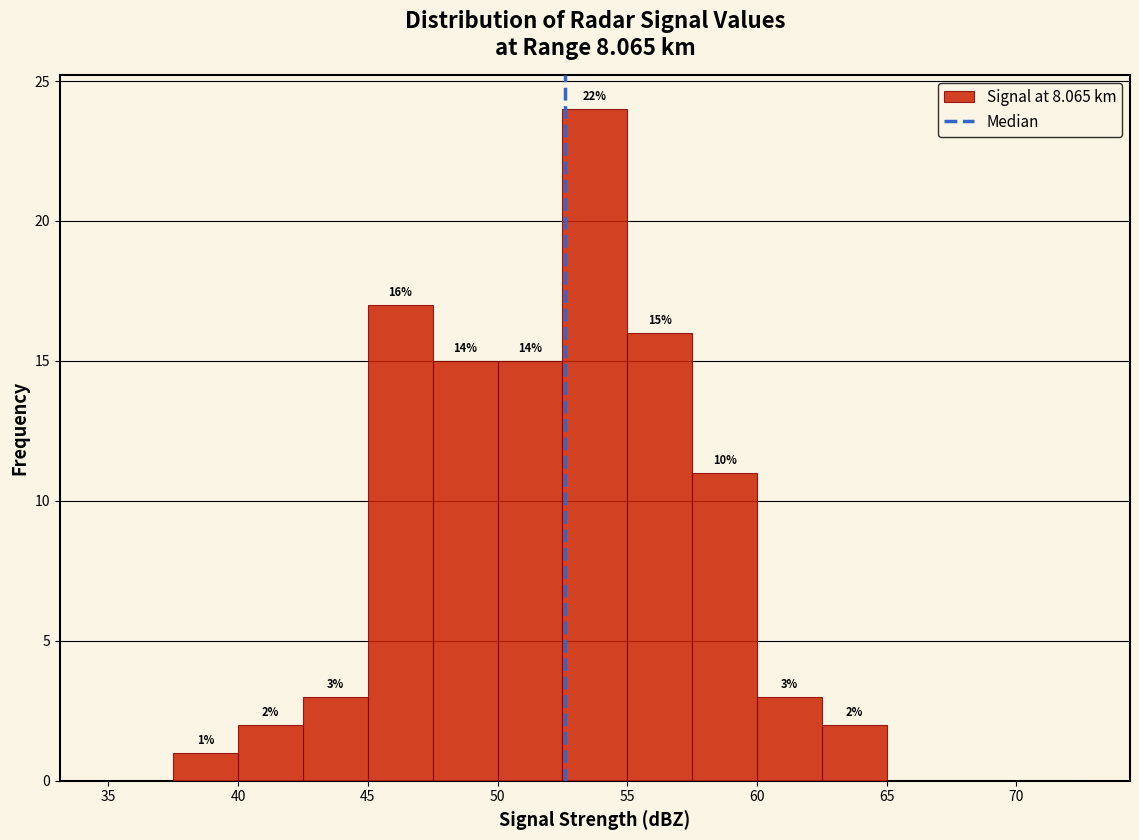

Over which range of the x-axis is the bar tallest?

52.5 to 55.0